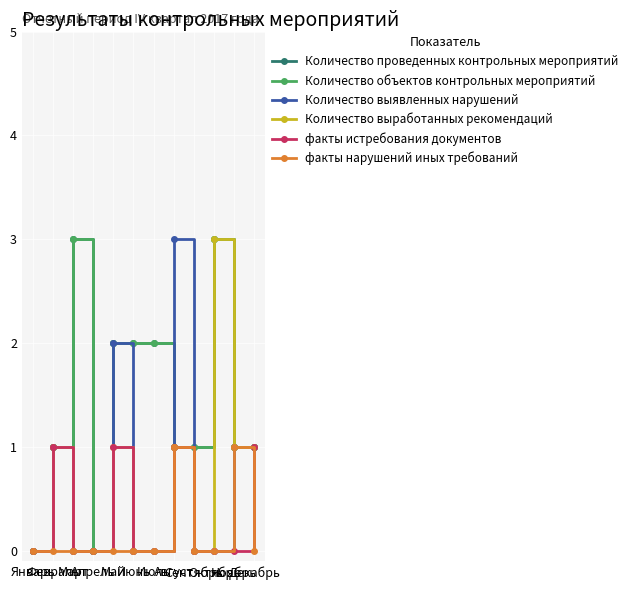

Is this an area chart (filled region under the line)?

No